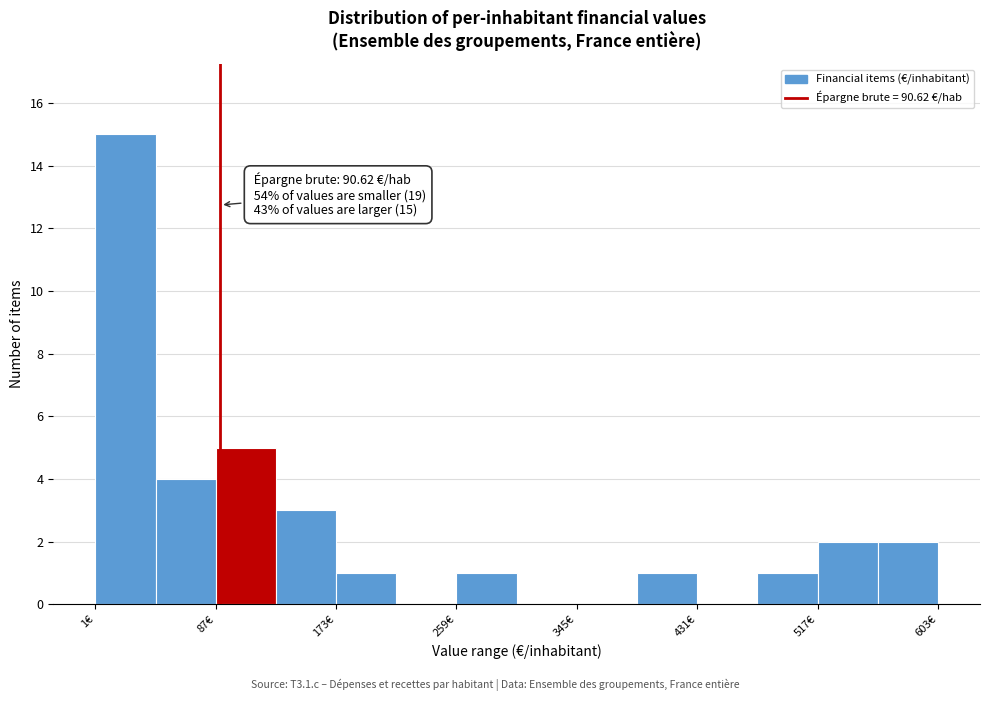

Which range on the x-axis has the tallest bar?

0 to 40